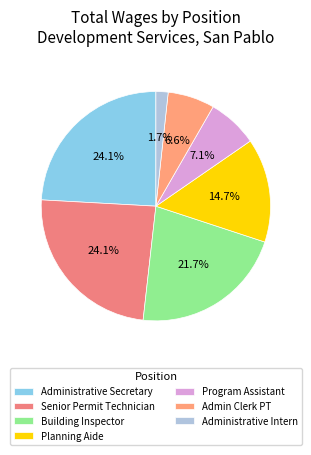

How many slices are in this pie chart?

7